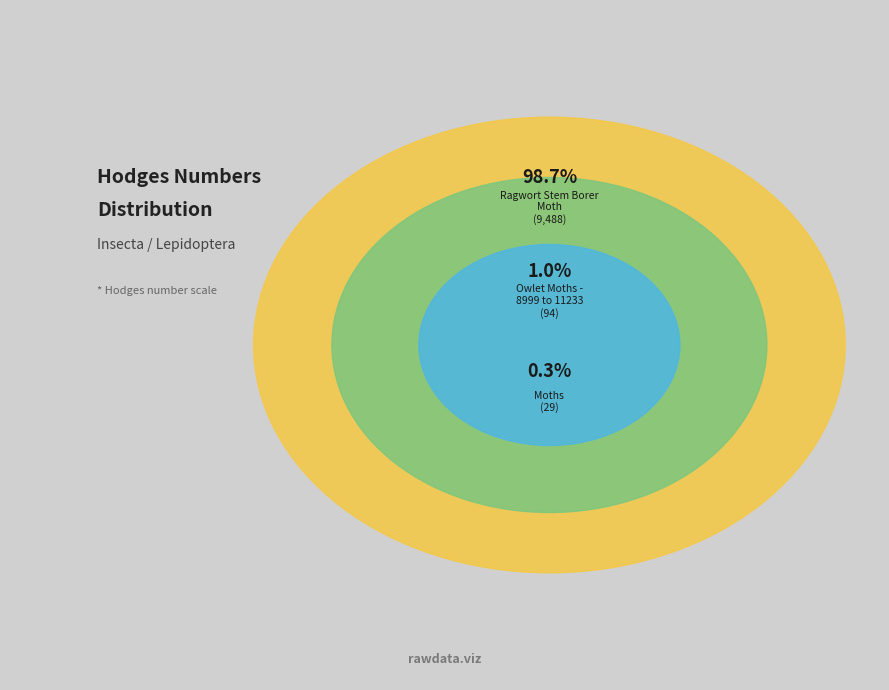

Which slice is the largest?

Ragwort Stem Borer Moth